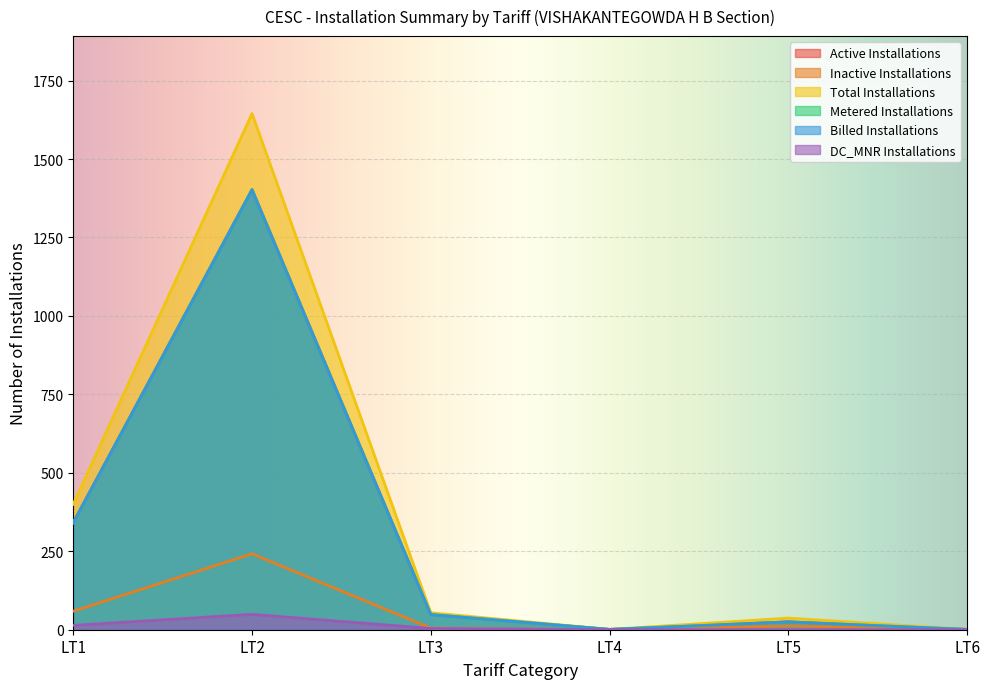

Reading left to right, transcribe all the data shown in this chart.

Active Installations: 341	1403	49	1	25	1
Inactive Installations: 59	242	5	0	12	0
Total Installations: 400	1645	54	1	37	1
Metered Installations: 341	1403	49	1	25	1
Billed Installations: 341	1401	48	1	25	1
DC_MNR Installations: 14	49	4	0	0	0